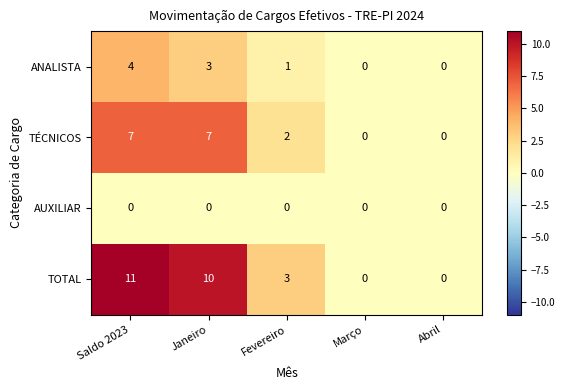

At which label does ANALISTA first exceed 1?

Saldo 2023